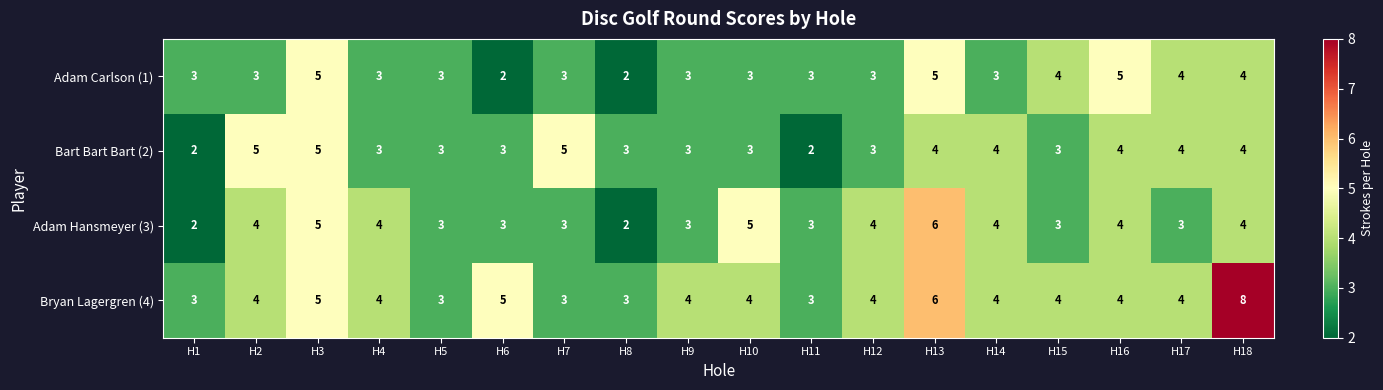

The value of Bryan Lagergren (4) at H14 is 2. True or false?

False